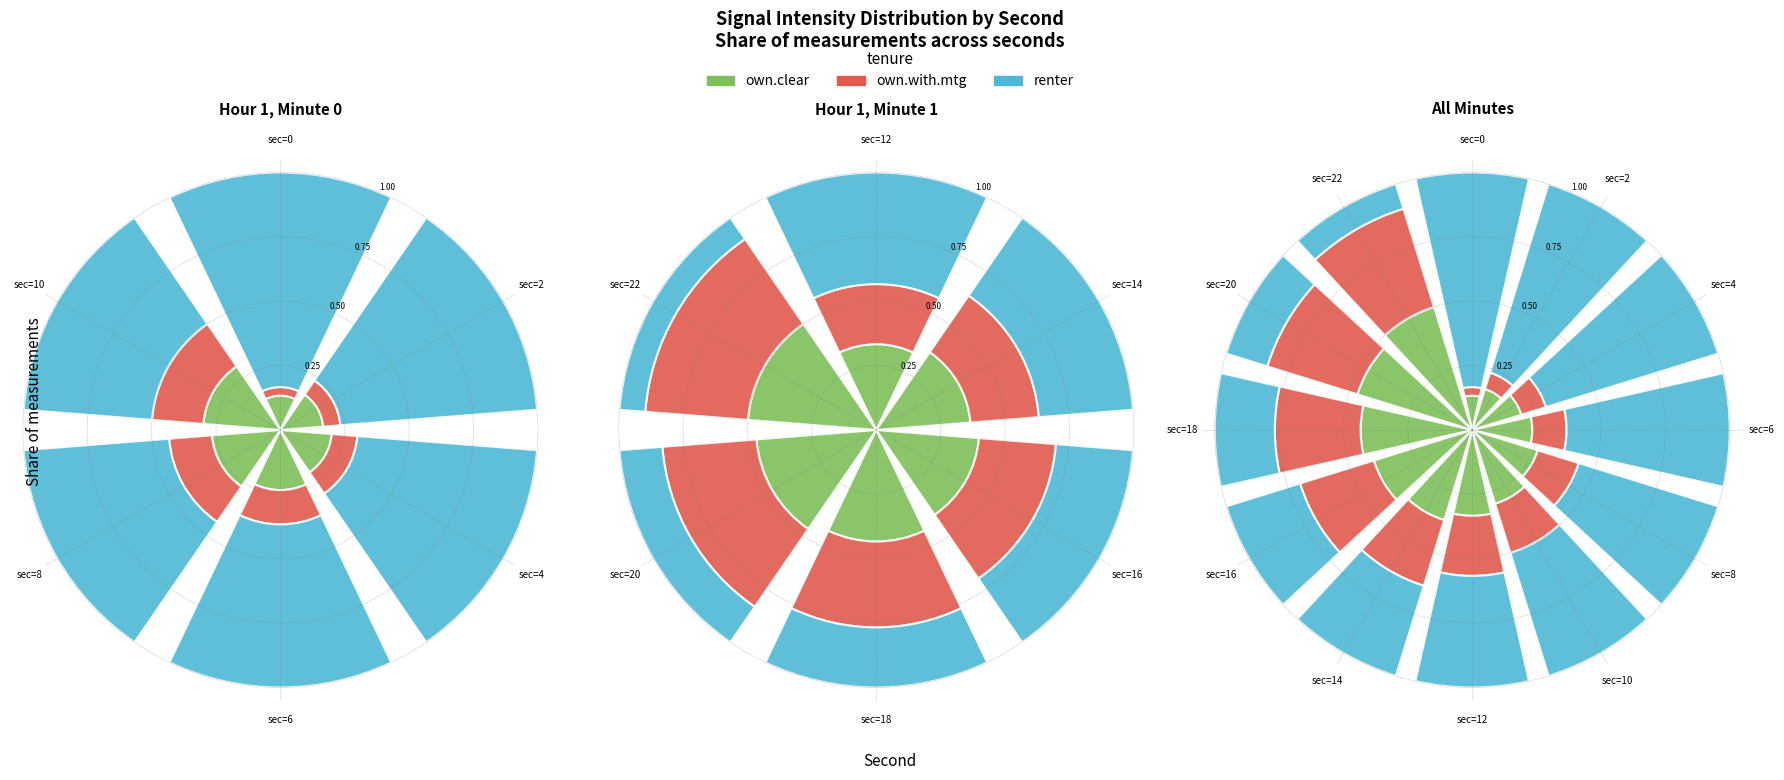

Combined, what portion of the pie is sec=6 and sec=2?

10.5%